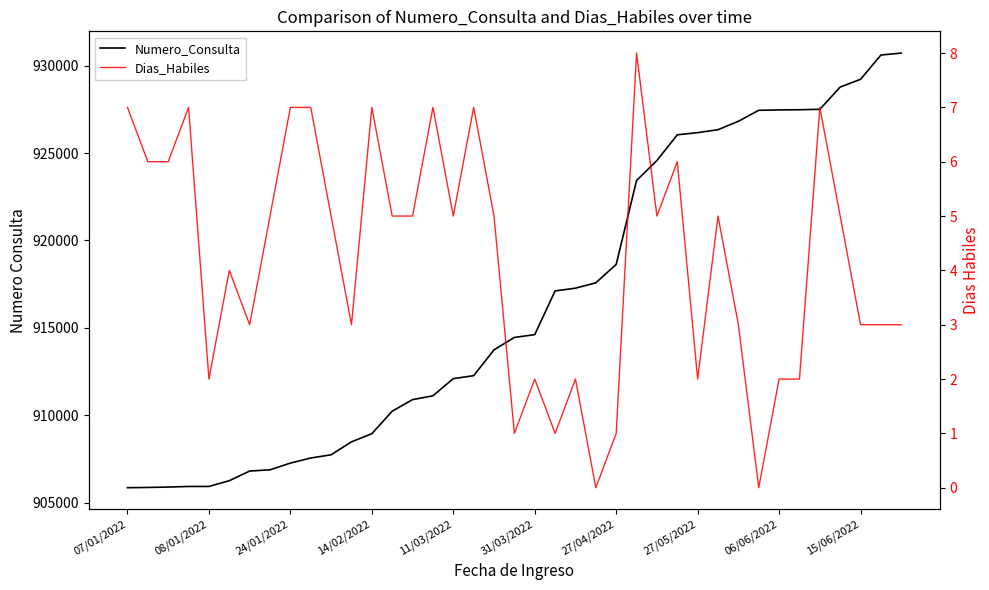

What is the minimum value for Numero_Consulta?

905848